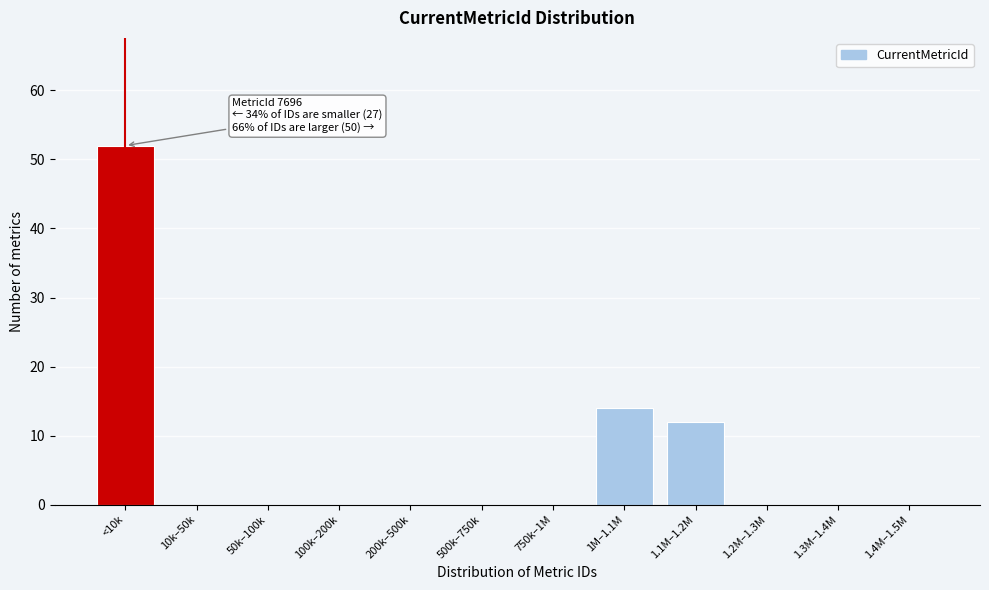

Reading right to left, list all the values displayed in this chart.

1.4M–1.5M=0	1.3M–1.4M=0	1.2M–1.3M=0	1.1M–1.2M=12	1M–1.1M=14	750k–1M=0	500k–750k=0	200k–500k=0	100k–200k=0	50k–100k=0	10k–50k=0	<10k=52